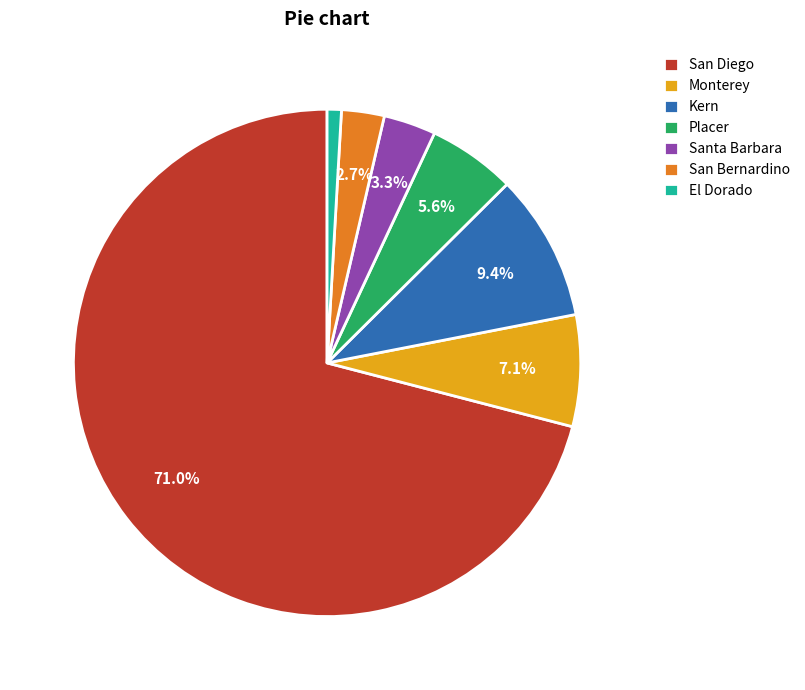

Rank the categories by value from highest to lowest.

San Diego, Kern, Monterey, Placer, Santa Barbara, San Bernardino, El Dorado